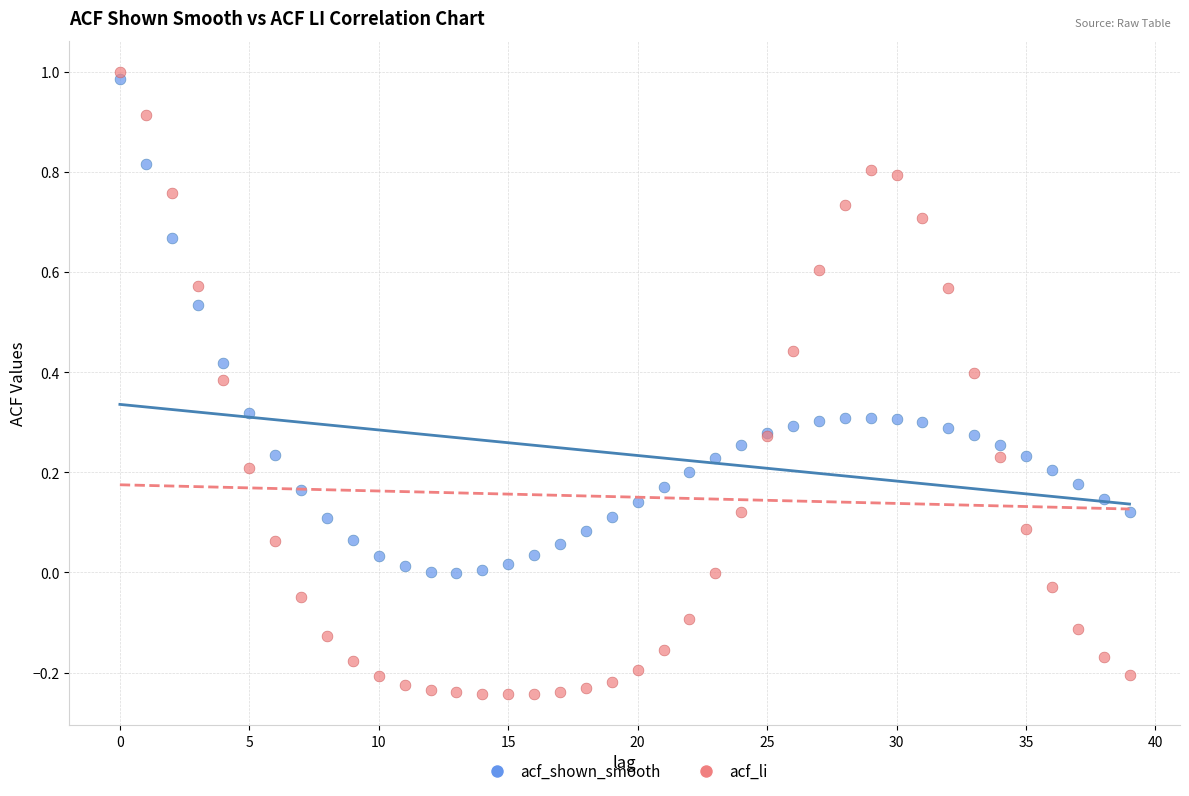

Which series contains the lowest Y value?

acf_li